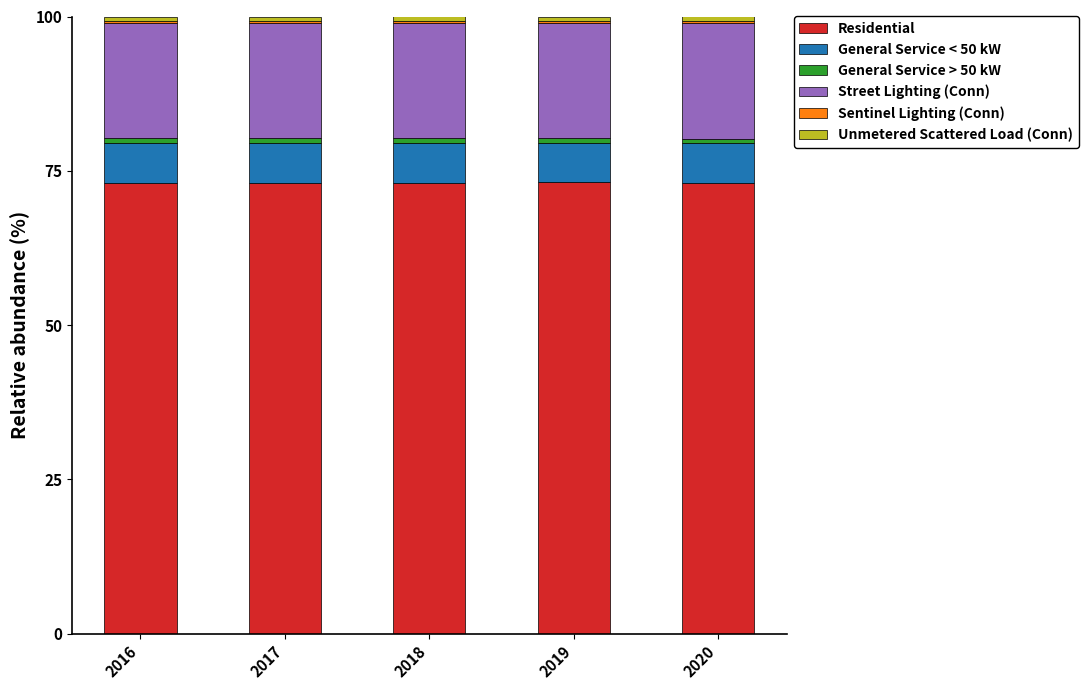

How many categories are shown in the chart?

5